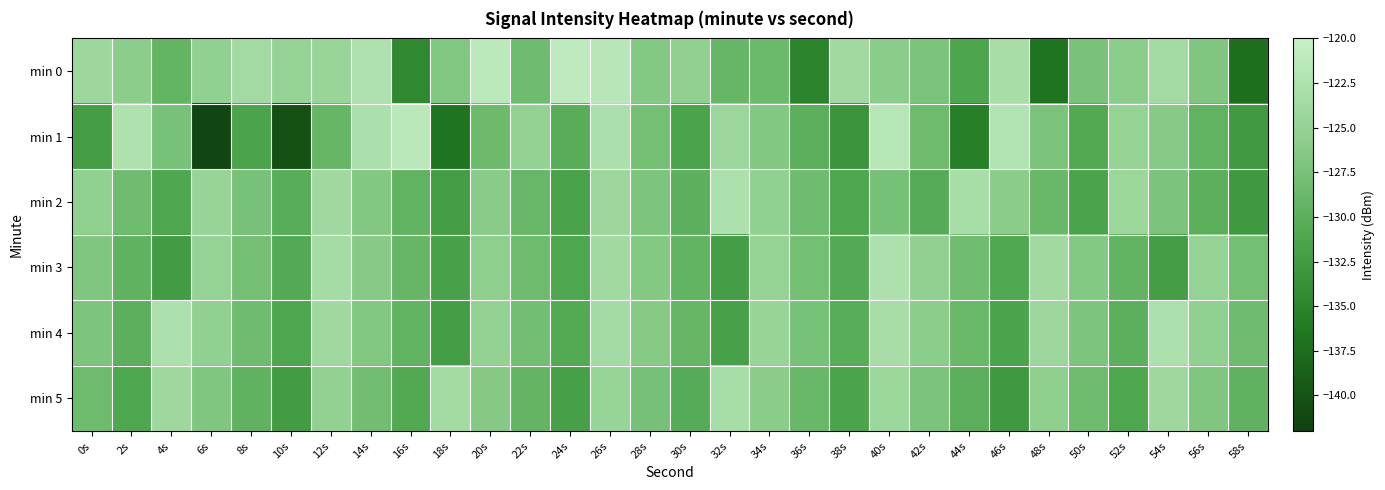

List the series in order of their peak value, highest first.

min 0, min 1, min 3, min 2, min 4, min 5